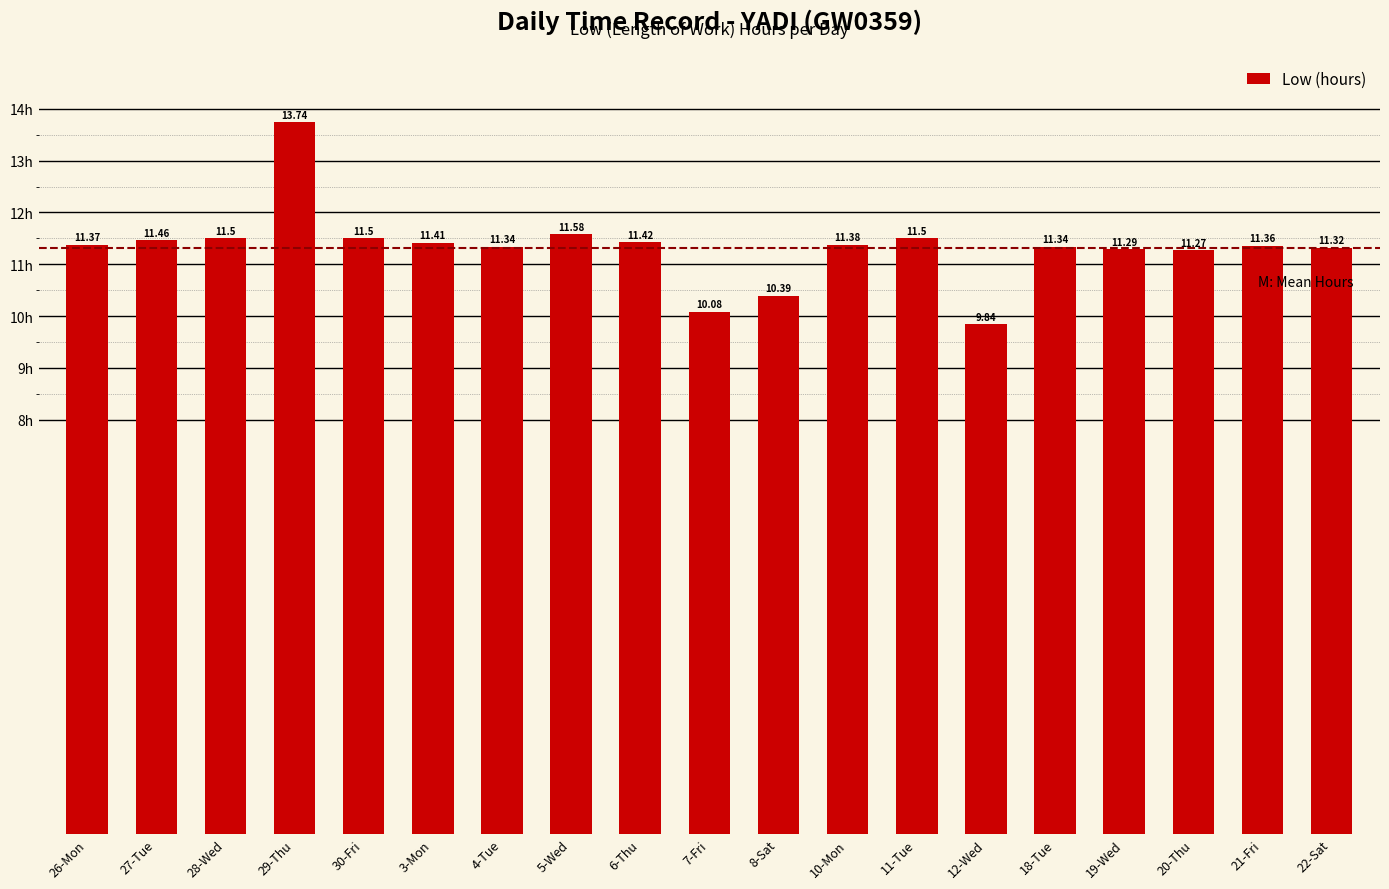

What is the sum of the values at 10-Mon and 18-Tue?

22.7